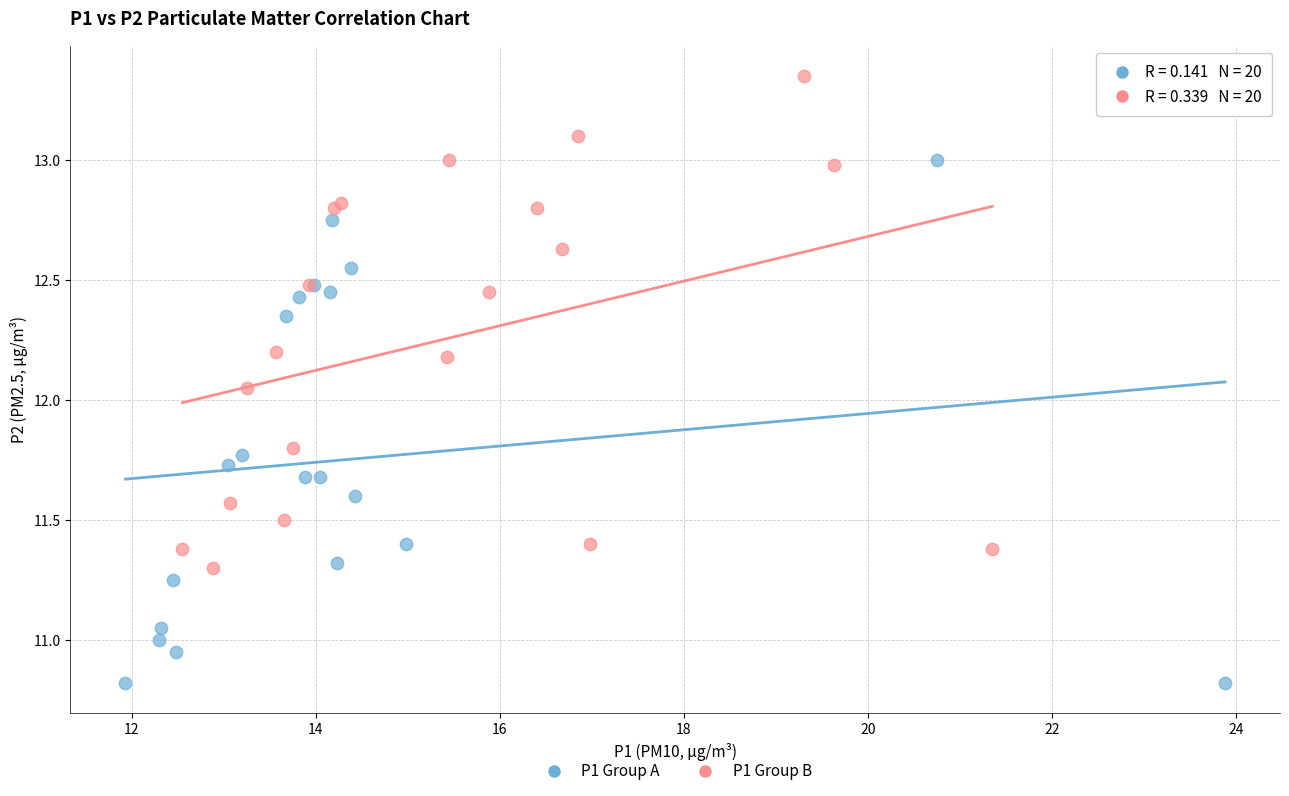

Which series reaches the minimum Y coordinate?

P1 Group A